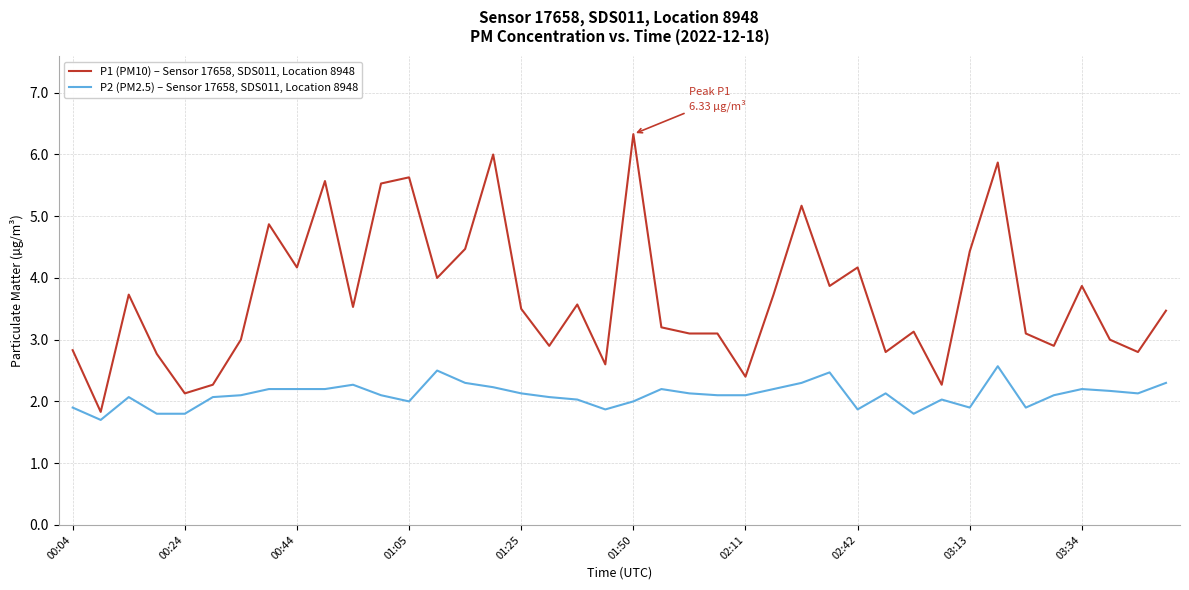

Which series has the largest total across all categories?

P1 (PM10) – Sensor 17658, SDS011, Location 8948